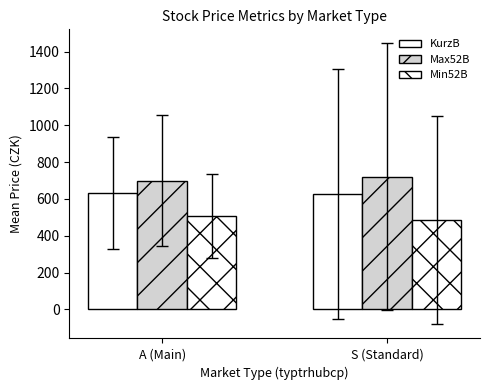

Reading left to right, extract all data points from this chart.

KurzB: 631.5	627.6
Max52B: 699.0	719.9
Min52B: 506.6	485.3